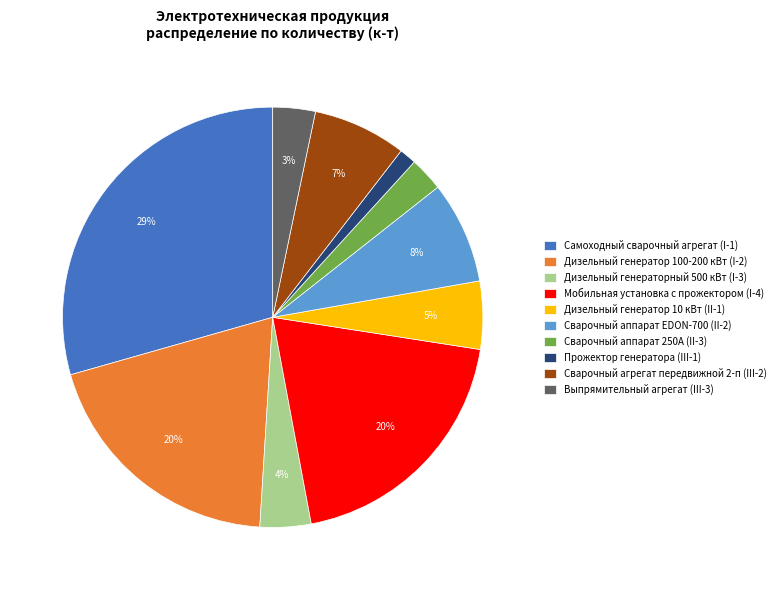

How many segments does this pie chart have?

10